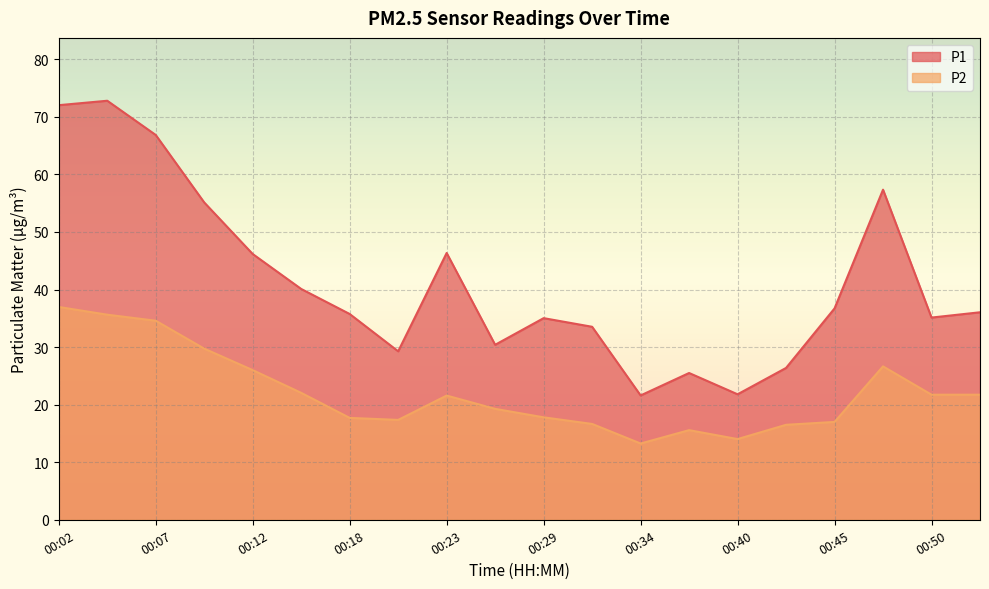

Is the value of P1 at 00:45 greater than the value of P2 at 00:40?

Yes